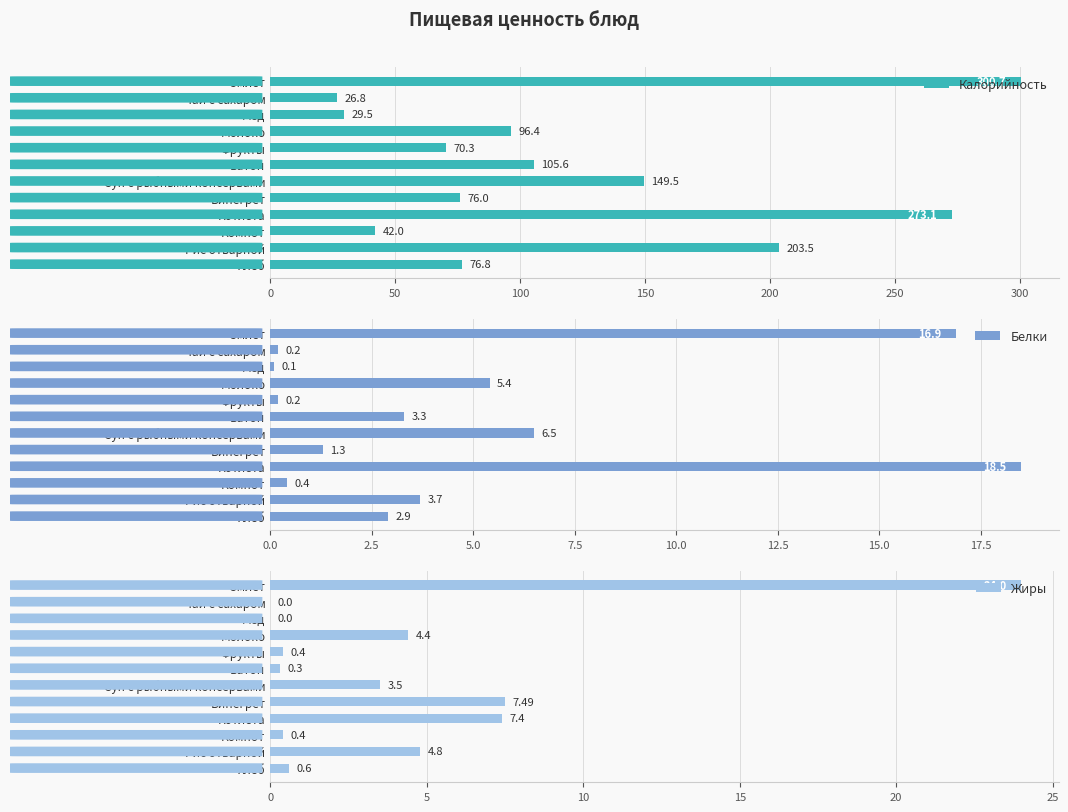

Reading right to left, extract all data points from this chart.

Калорийность: 76.8	203.5	42.0	273.1	76.0	149.5	105.6	70.3	96.4	29.5	26.8	300.7
Белки: 2.9	3.7	0.4	18.5	1.3	6.5	3.3	0.2	5.4	0.1	0.2	16.9
Жиры: 0.6	4.8	0.4	7.4	7.5	3.5	0.3	0.4	4.4	0.0	0.0	24.0